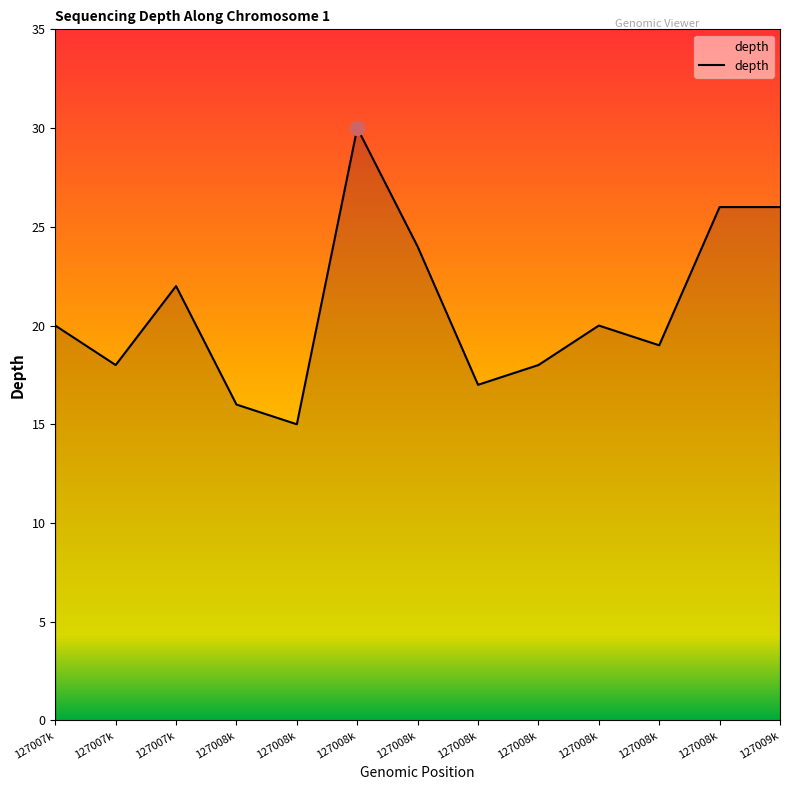

How many lines are shown in the chart?

1